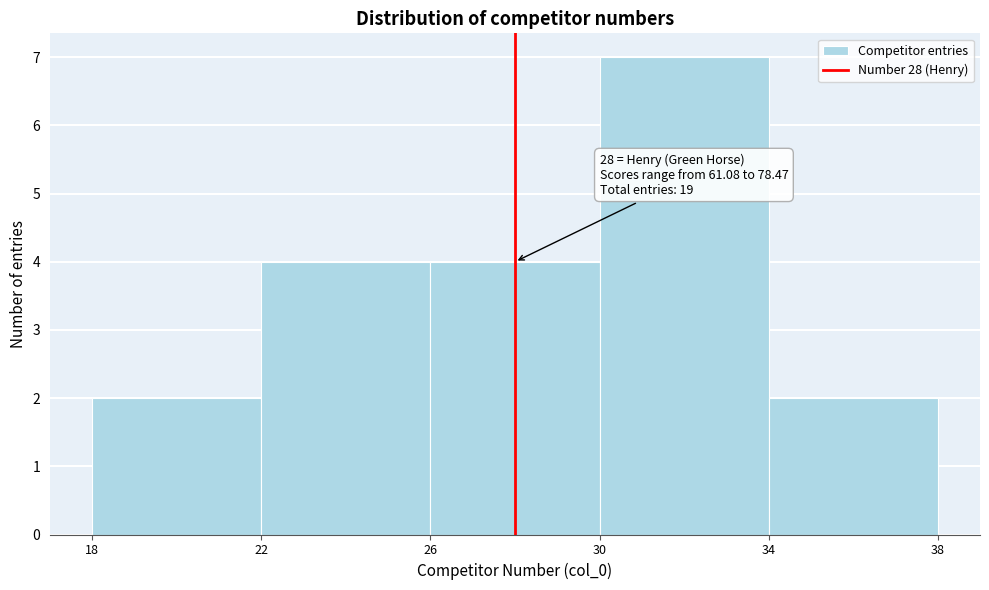

Over which range of the x-axis is the bar tallest?

30 to 34